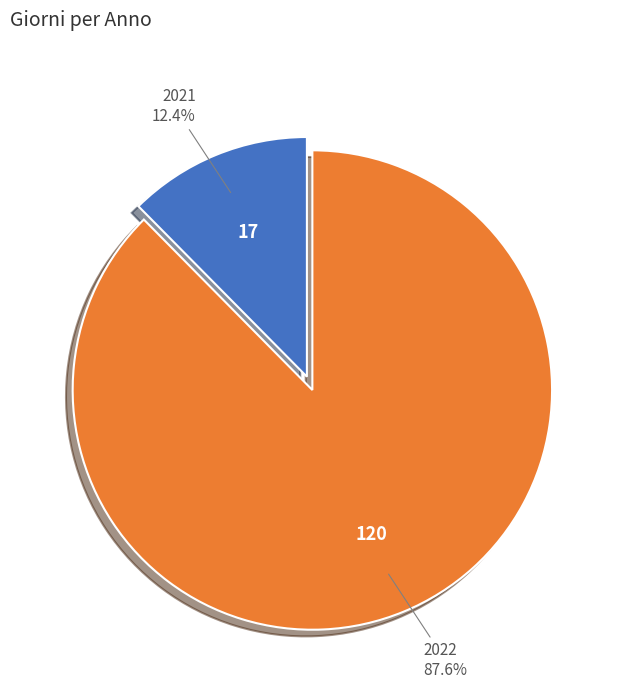

Does any single category account for the majority?

Yes